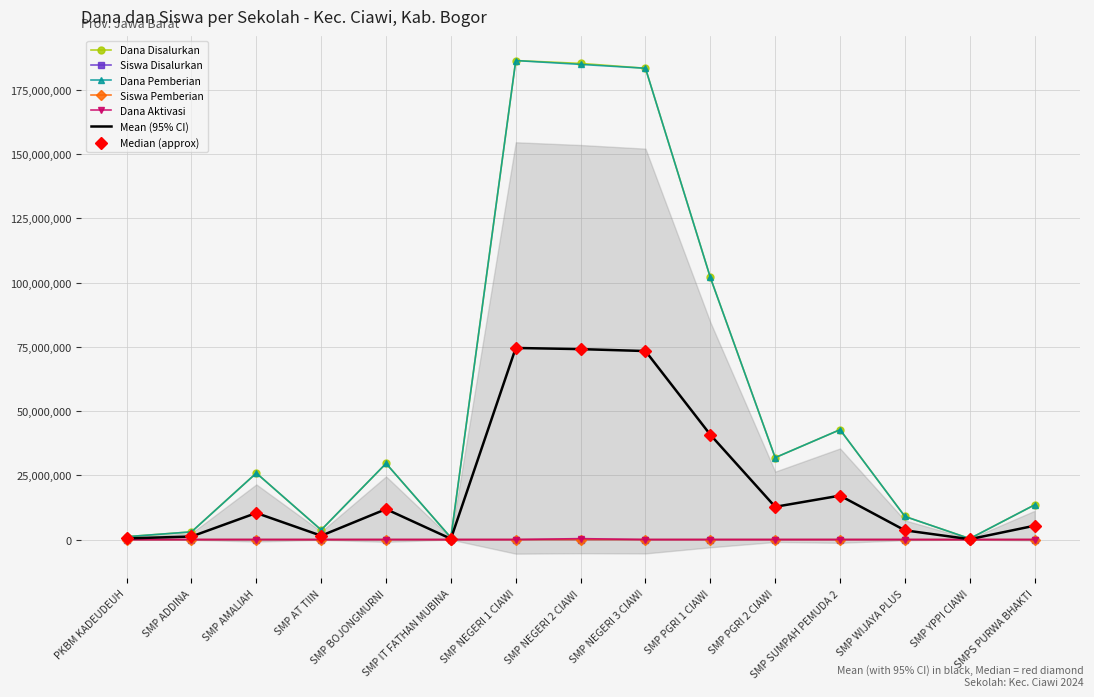

What is the difference between the highest and lowest values at SMP NEGERI 1 CIAWI?

186375000